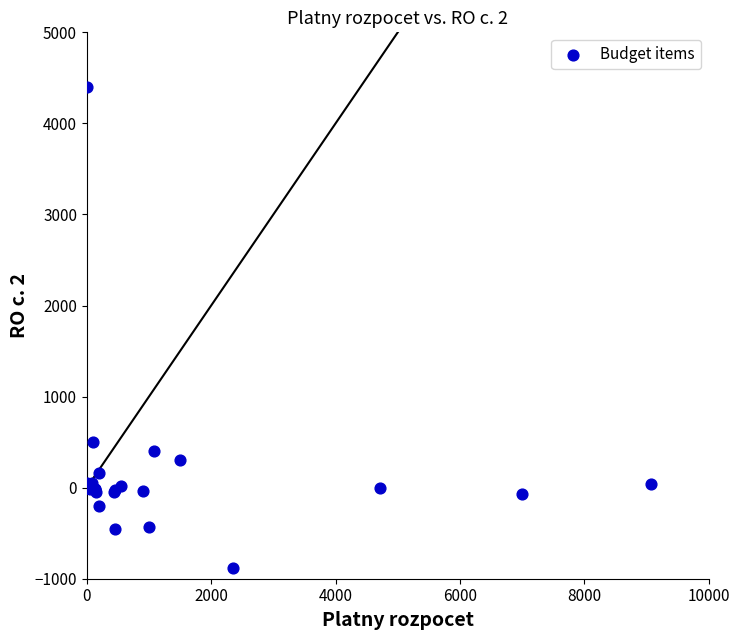

What Y value in the scatter plot is closest to 1762?

500.0